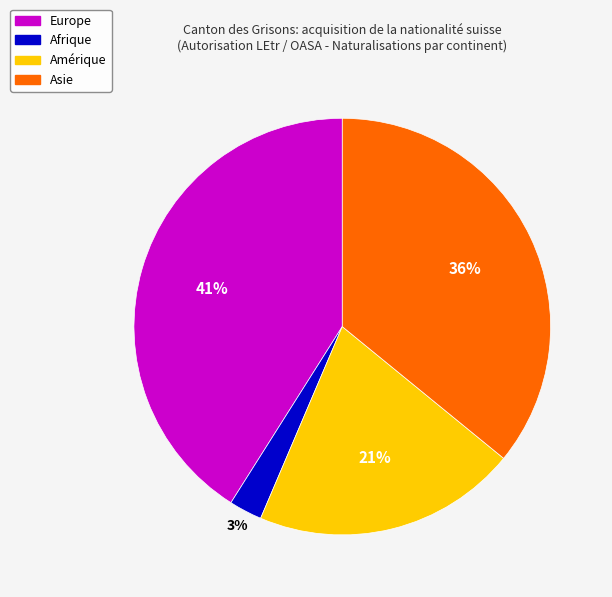

Approximately how many times larger is the value at Europe compared to Amérique?

2.0